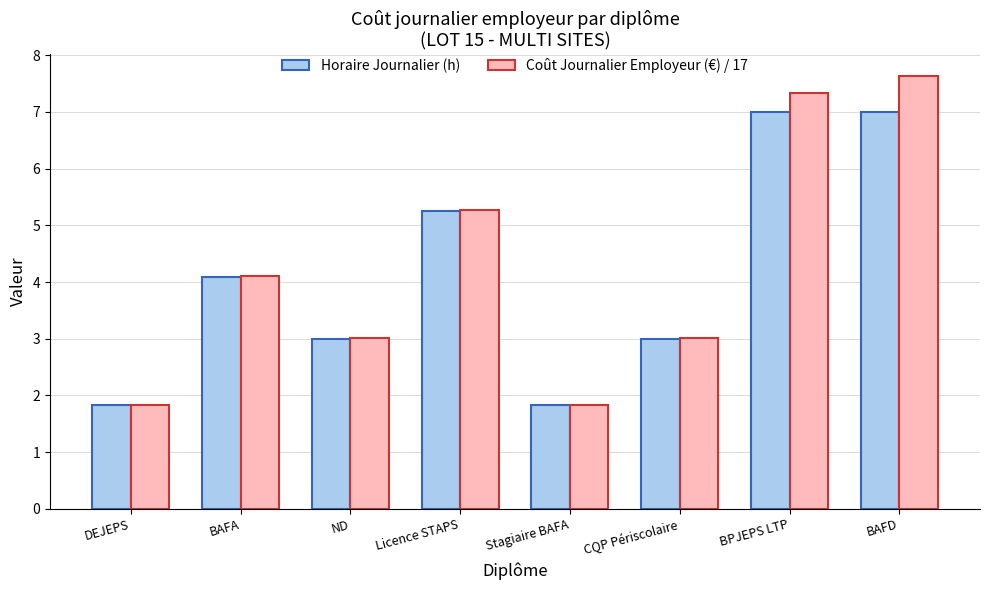

How many bars are there in each group?

2